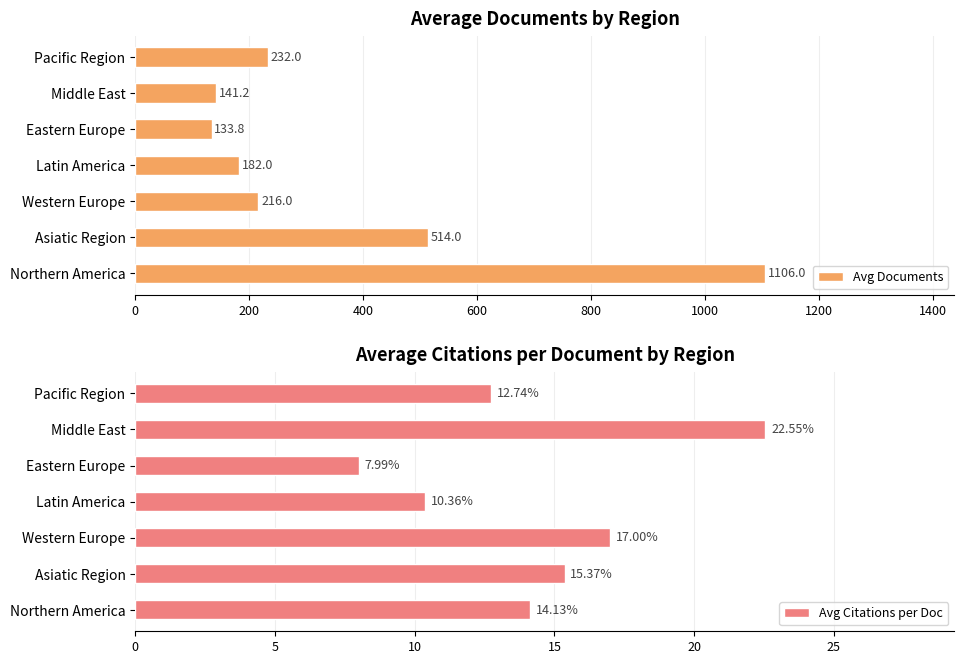

At which label does Avg Citations per Doc reach its minimum?

Eastern Europe